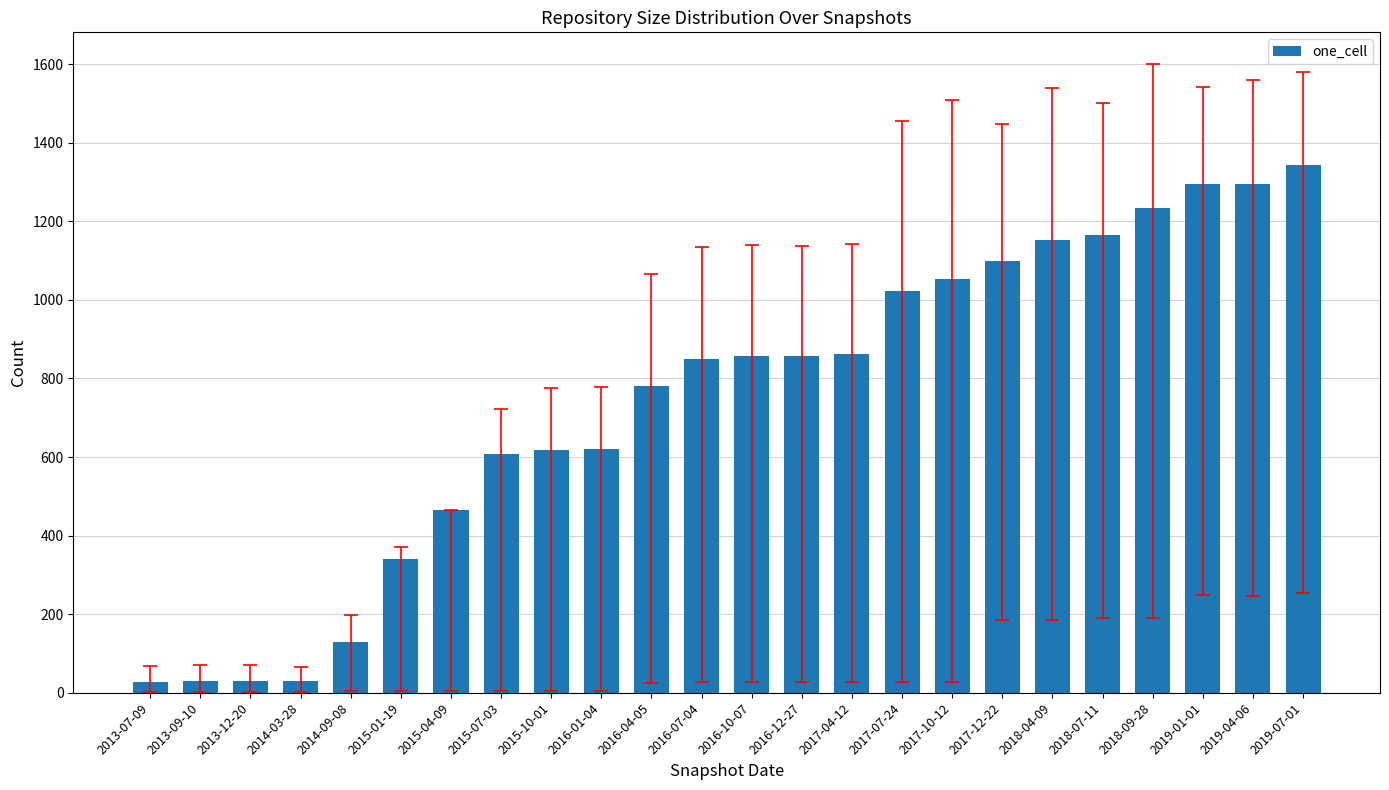

At which category does the chart reach its peak across all series?

2019-07-01